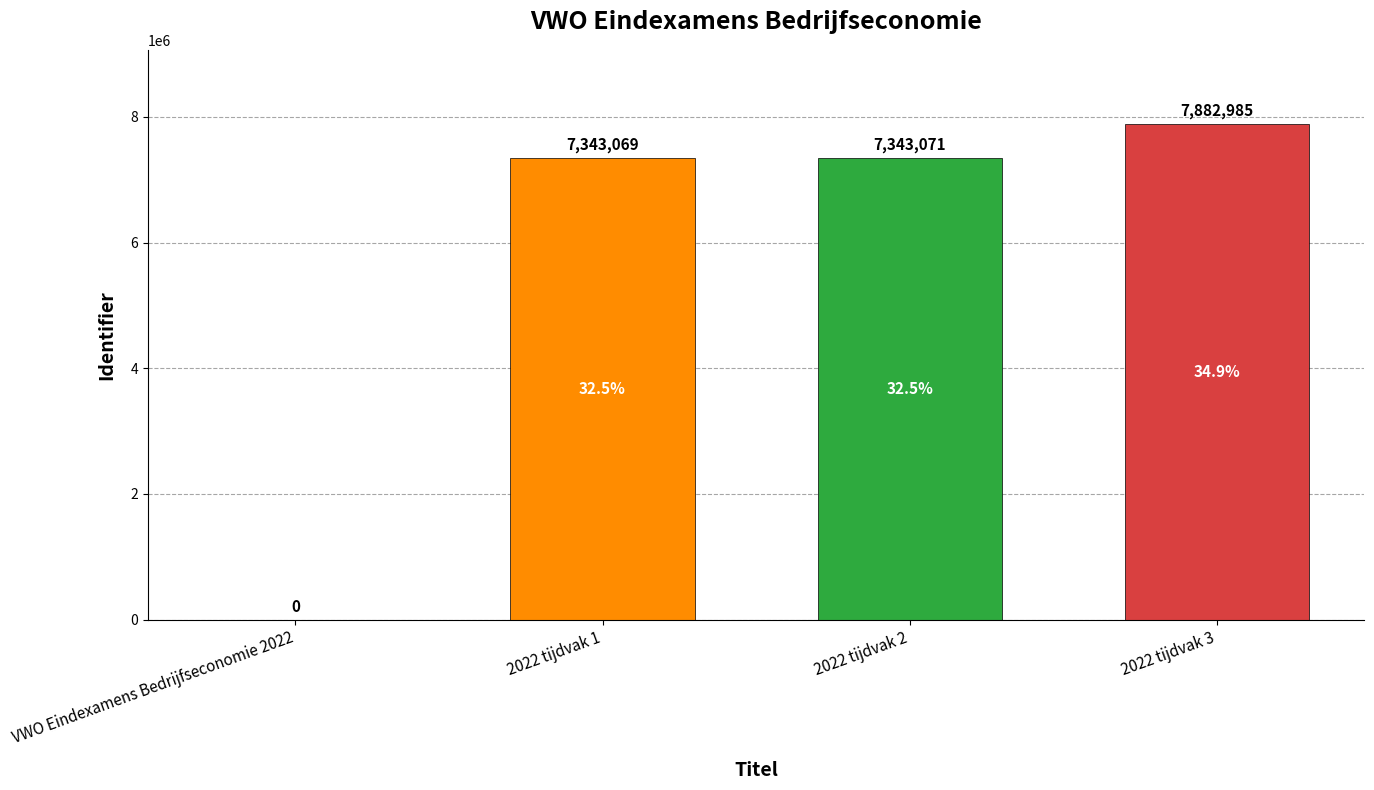

What is the greatest value displayed?

7882985